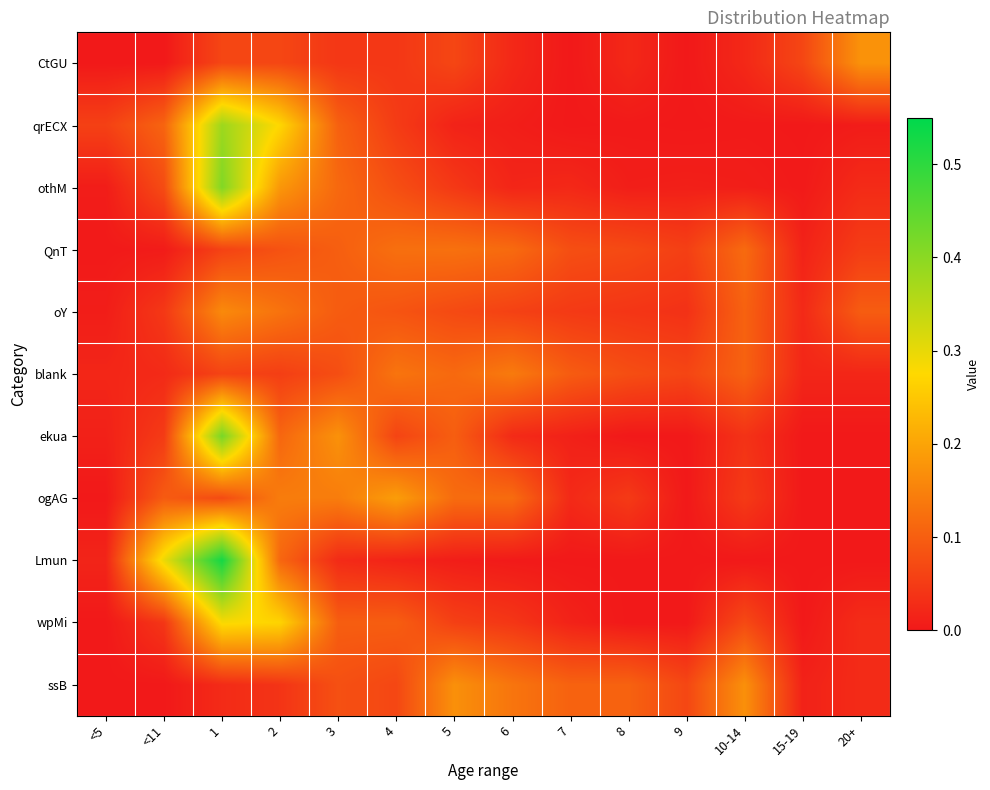

Which series has the widest spread of values?

Lmun